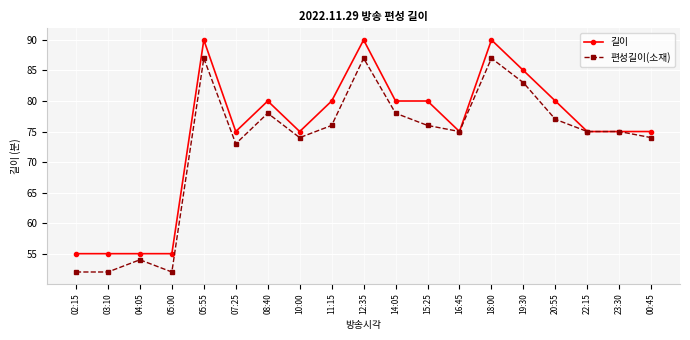

What is the minimum value shown in the chart?

52